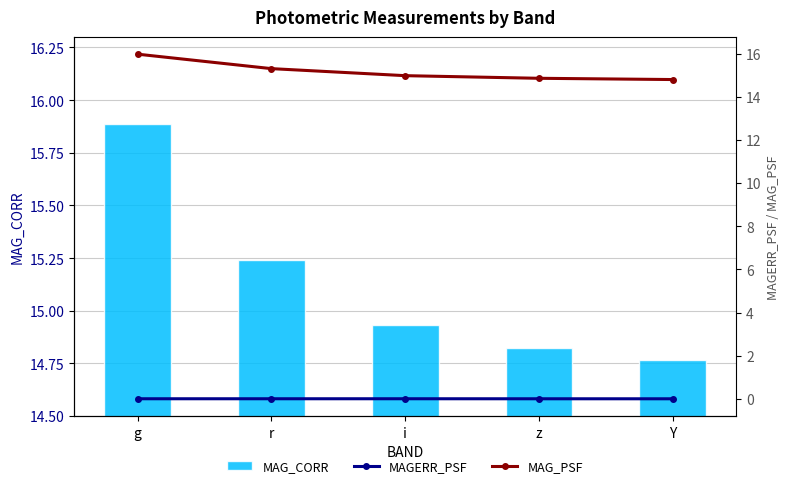

At Y, list the series in order from smallest to largest.

MAGERR_PSF, MAG_CORR, MAG_PSF